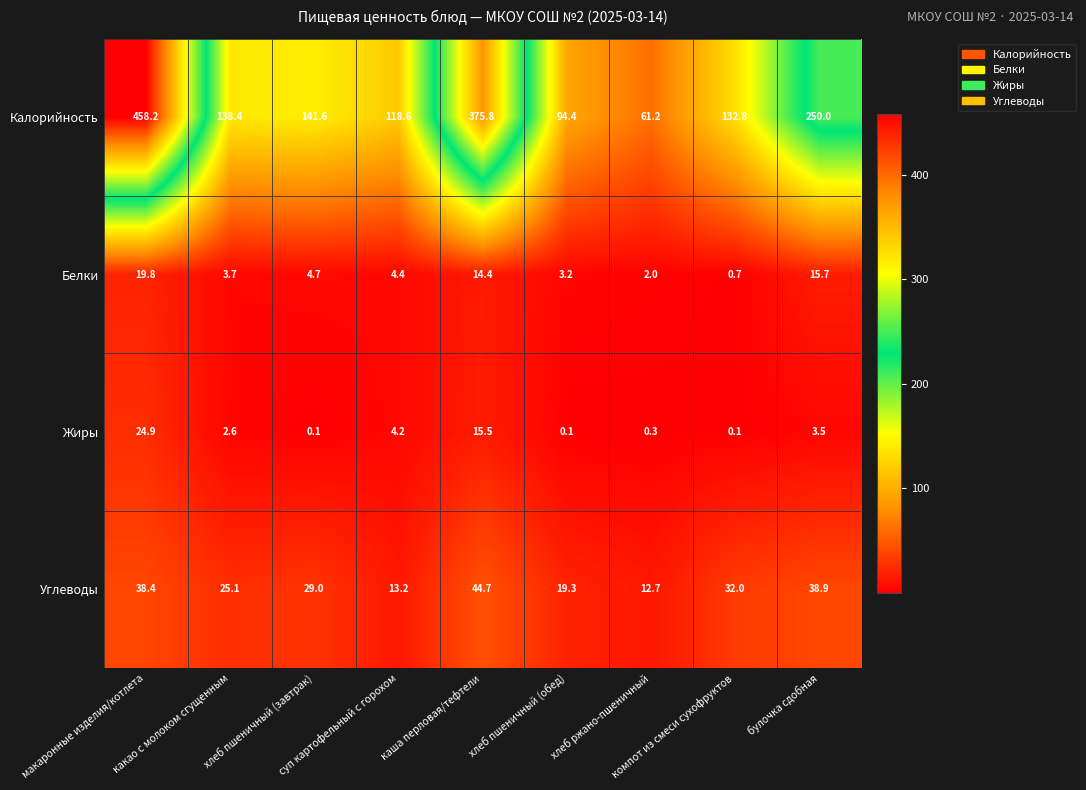

What is the average value of the Углеводы series?

28.1